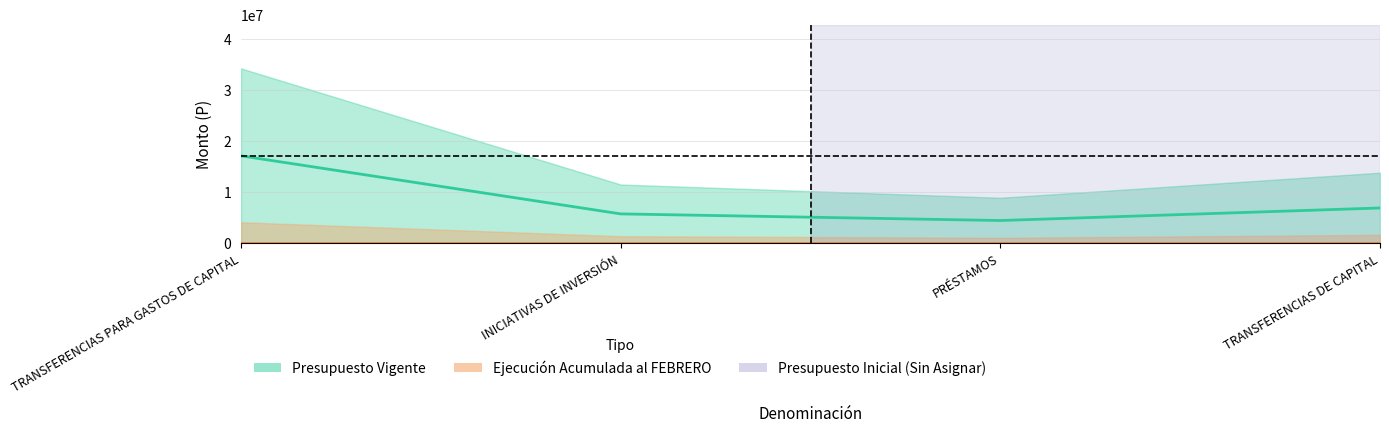

What is the greatest value displayed?

17161134